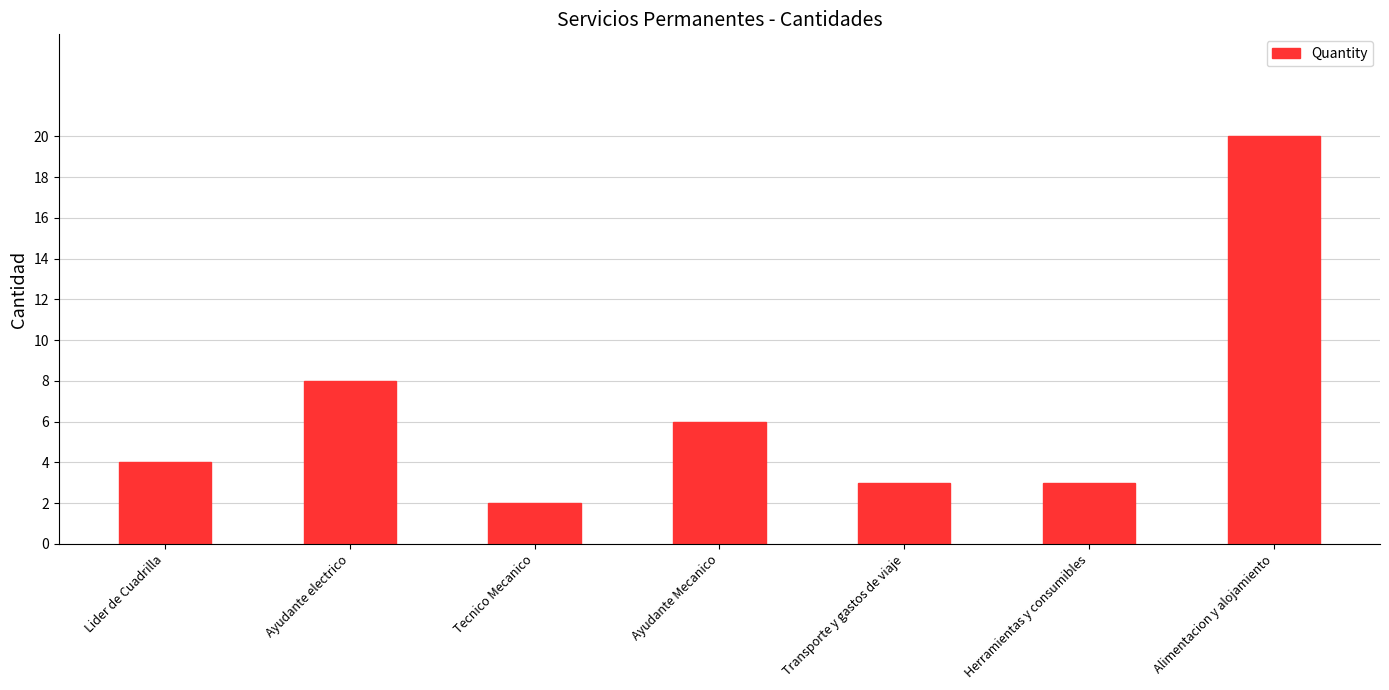

The value at Alimentacion y alojamiento is 10. True or false?

False